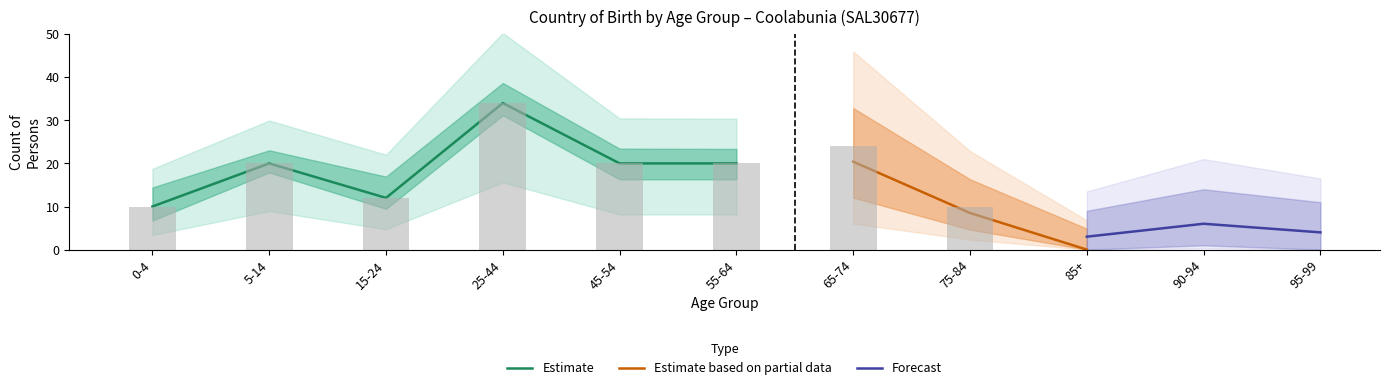

Where is Australia nearest to the value 17?

5-14